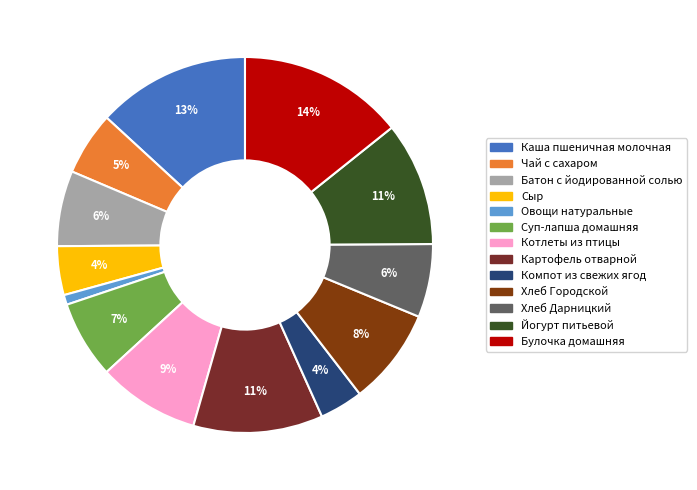

Count the number of slices in the pie.

13